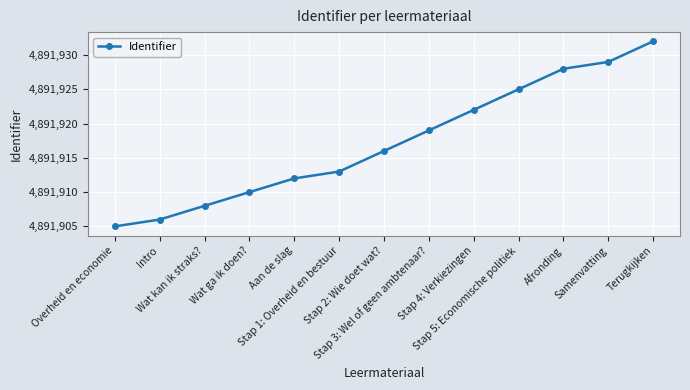

What is the label of the 7th point from the right?

Stap 2: Wie doet wat?